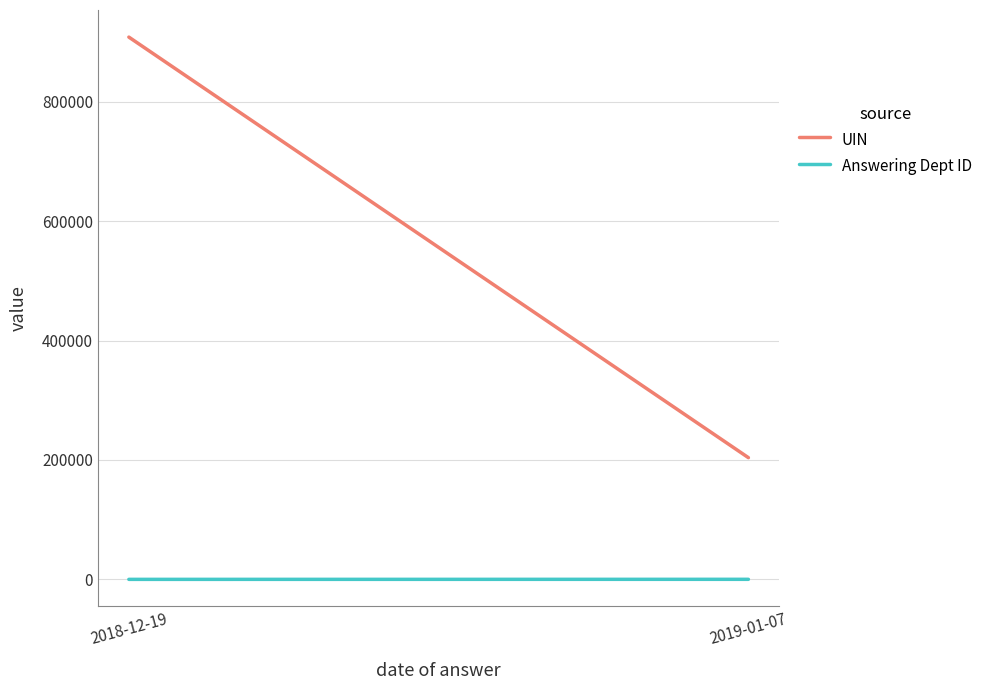

Where does the Answering Dept ID series first go above 133?

2019-01-07